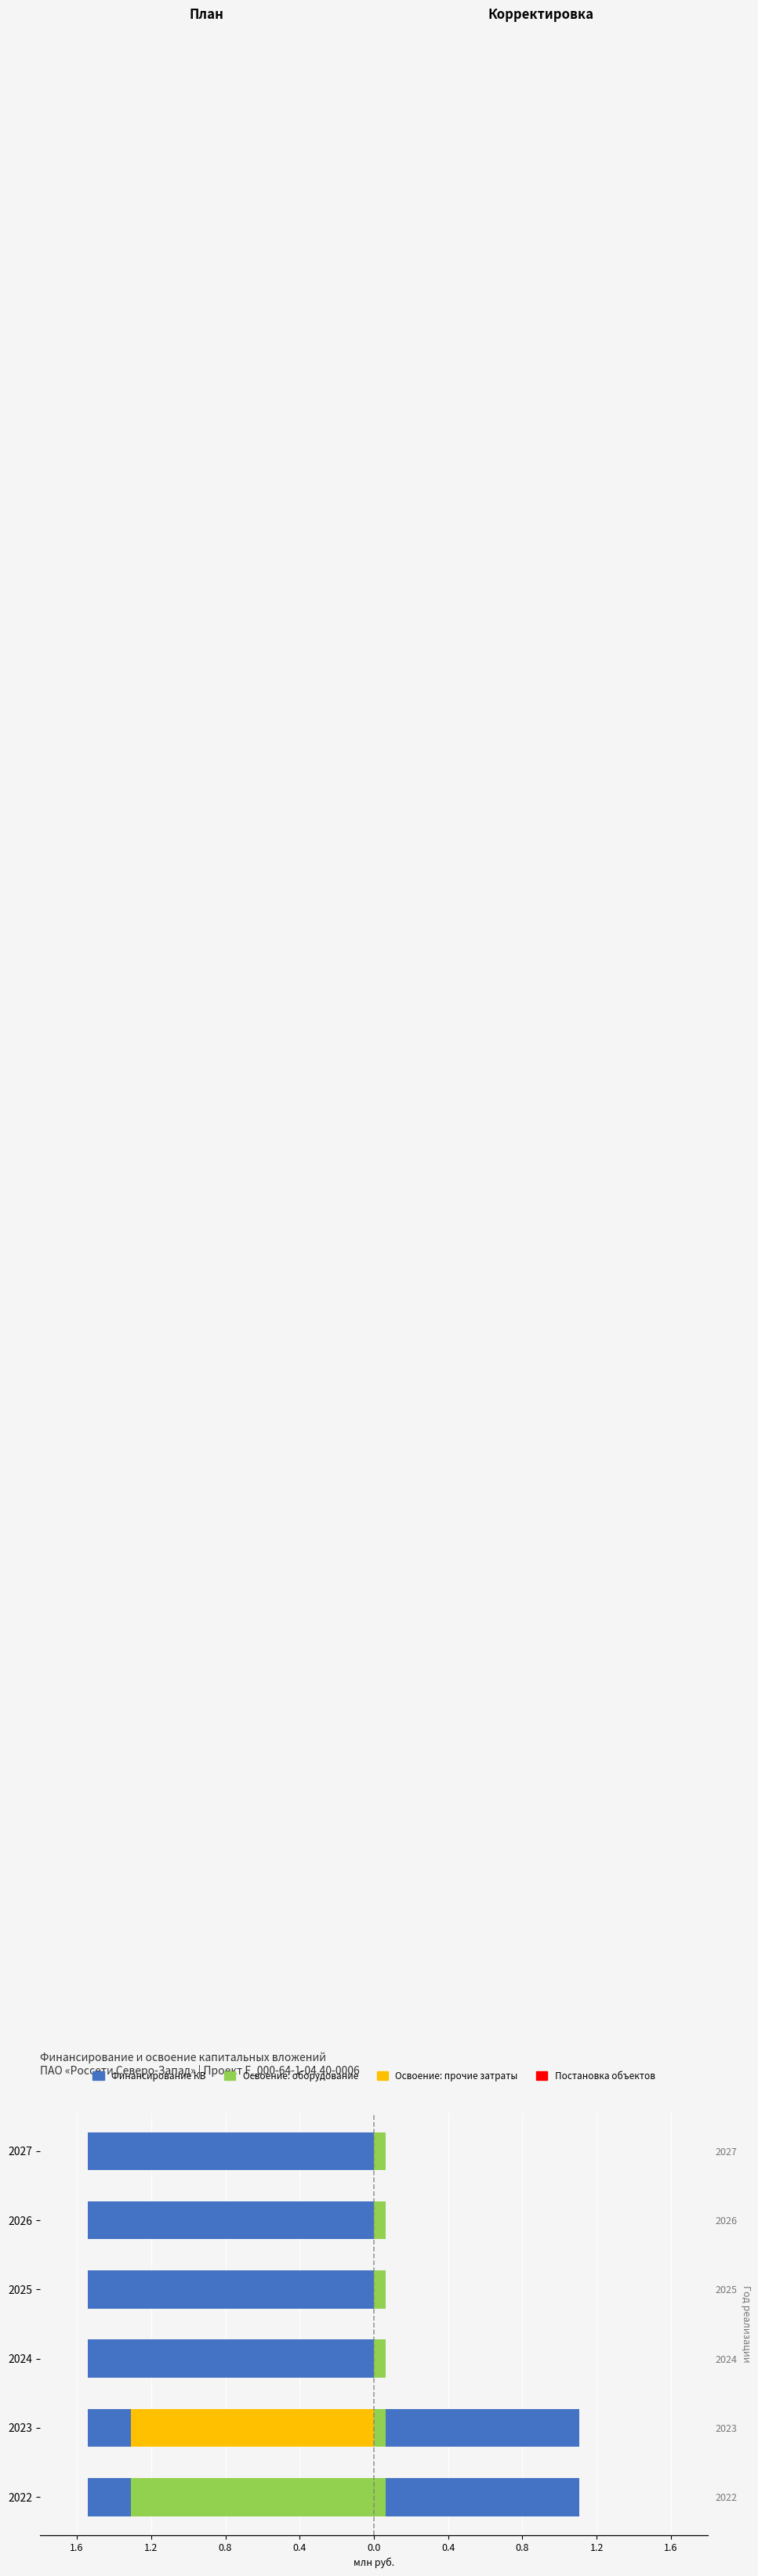

True or false: План финансирования has a value of 0.2 at 0.0.

False